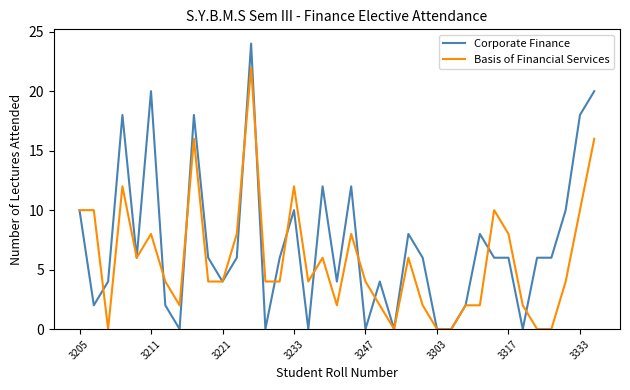

What are all the series names shown in the legend?

Corporate Finance, Basis of Financial Services